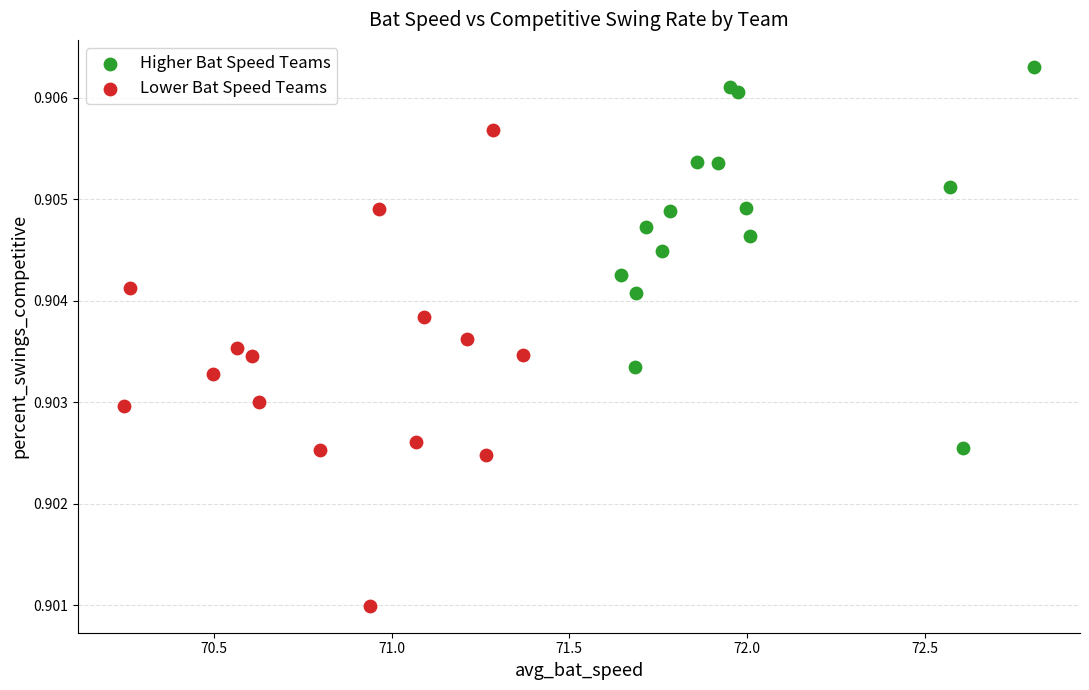

Which series reaches the maximum Y coordinate?

Higher Bat Speed Teams